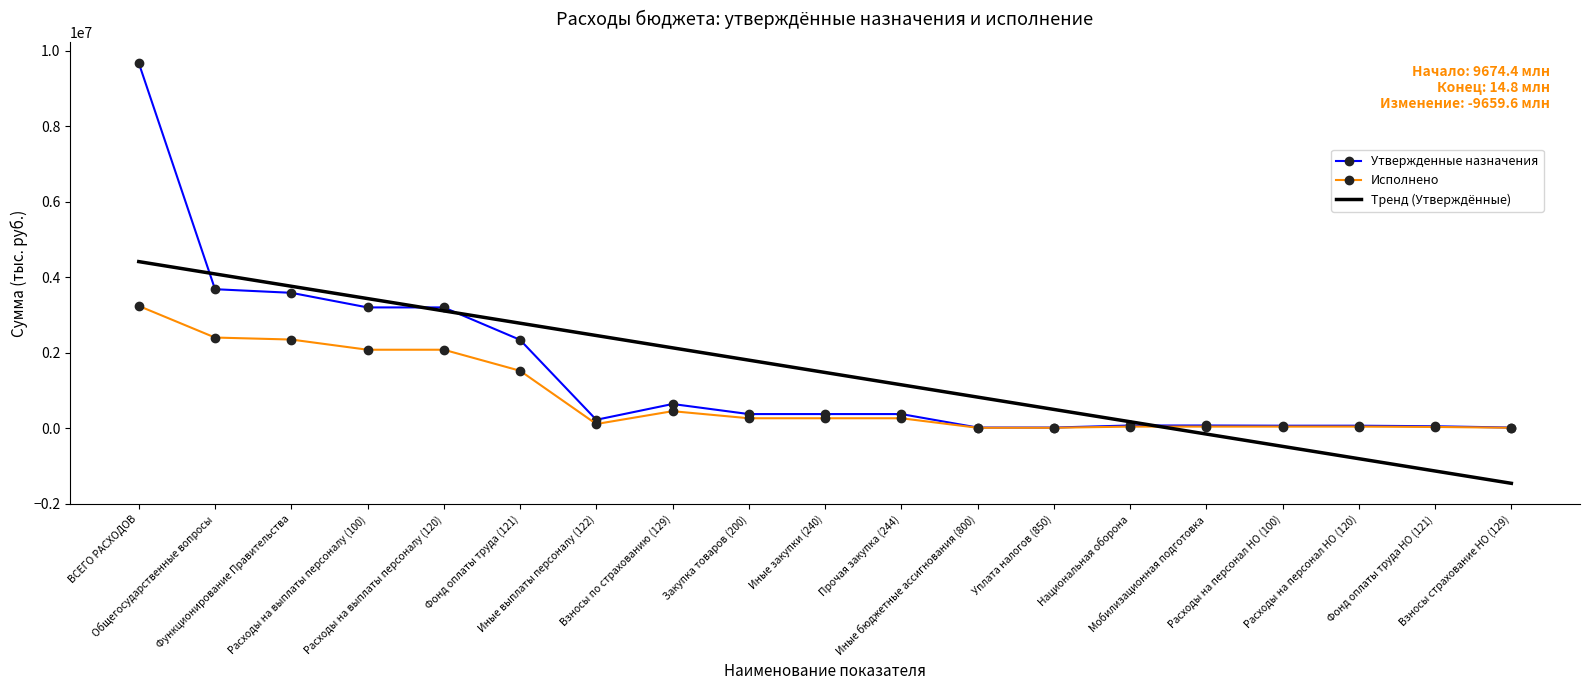

After their last crossing, which series has the higher values: Тренд (Утверждённые) or Исполнено?

Исполнено